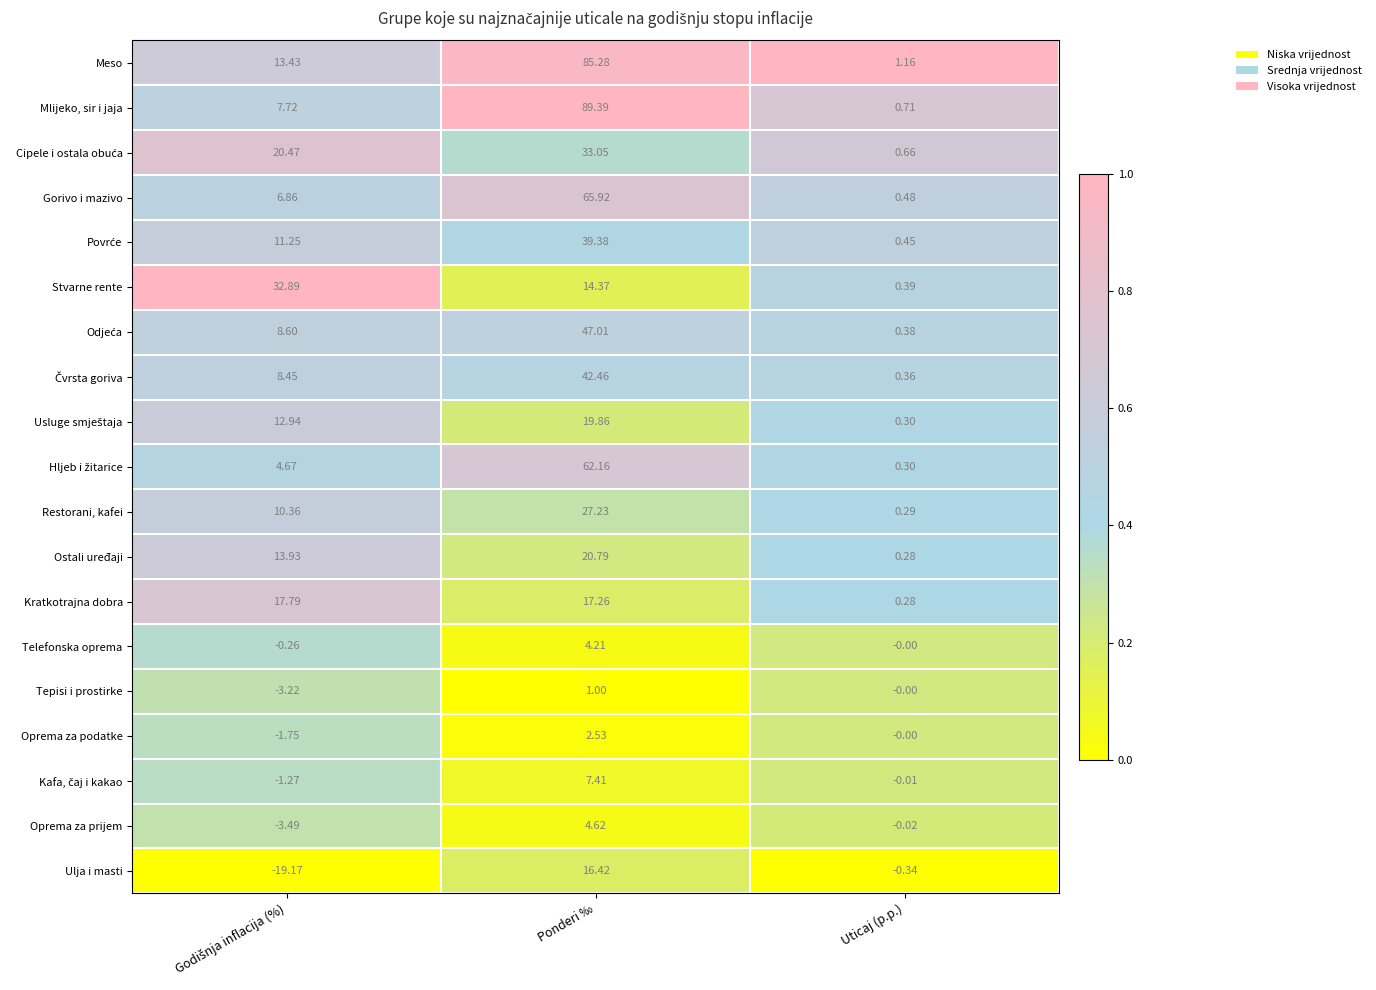

Which series changed the most between Ponderi ‰ and Uticaj (p.p.)?

Mlijeko, sir i jaja